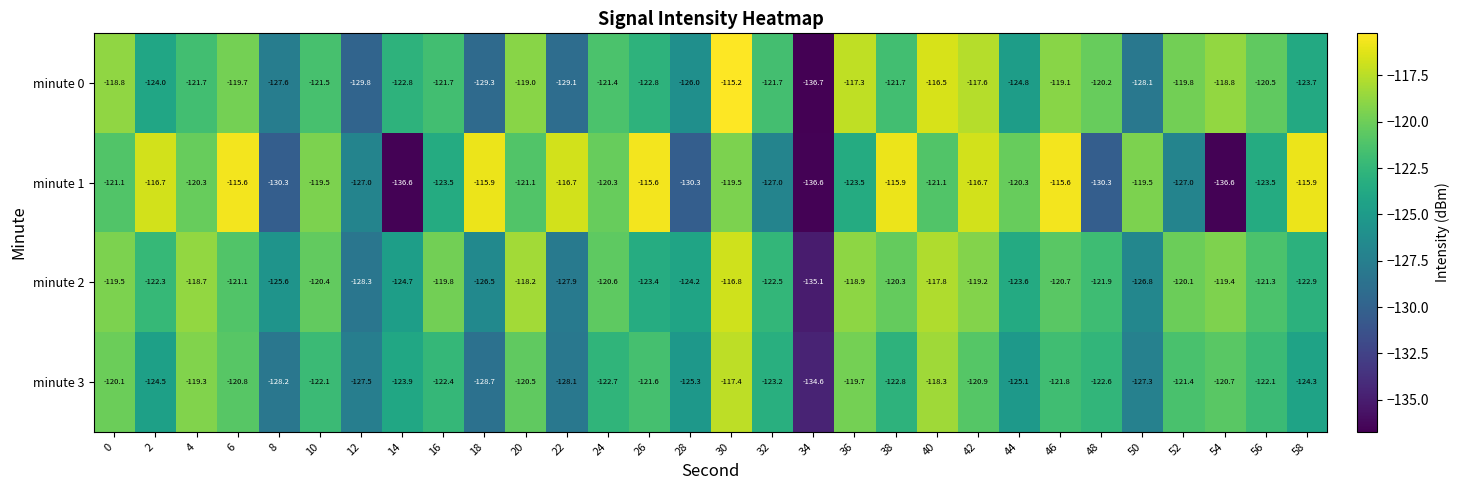

Rank the series at 4 from lowest to highest value.

minute 0, minute 1, minute 3, minute 2